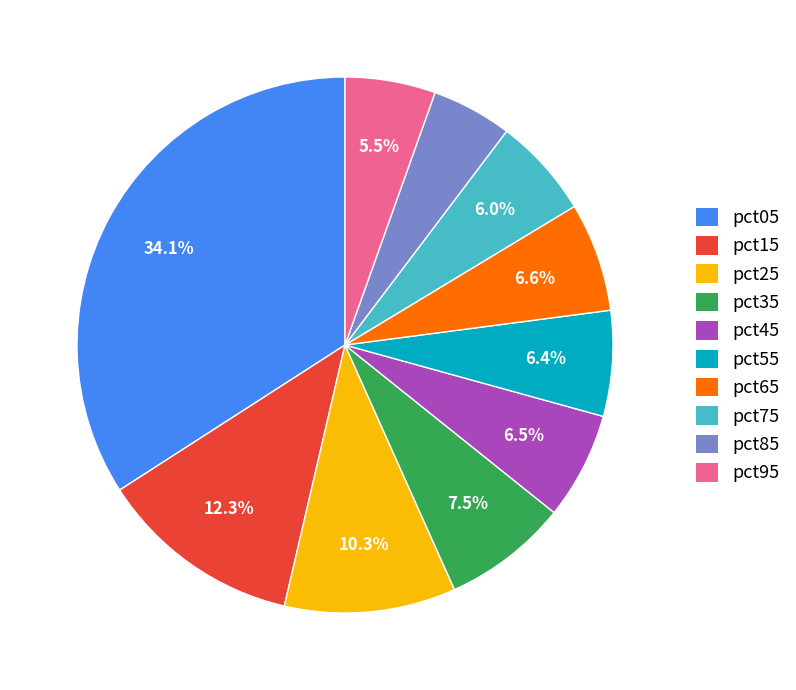

How much of the chart is everything except pct75?

94.0%